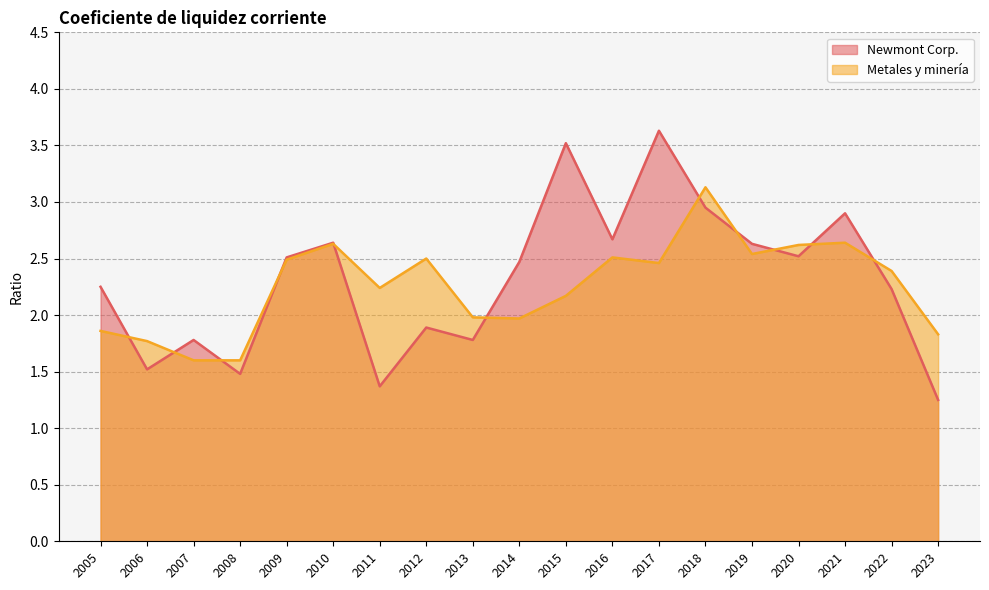

What is the difference between the Newmont Corp. values at 2014 and 2016?

0.2